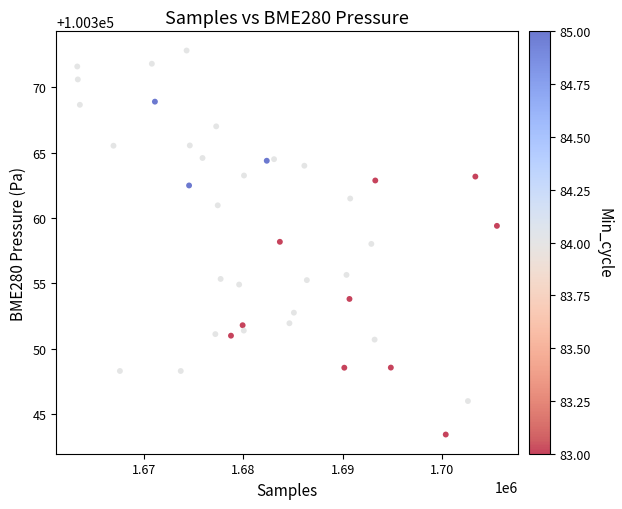

What is the range of X values (max minus min)?

42152.0